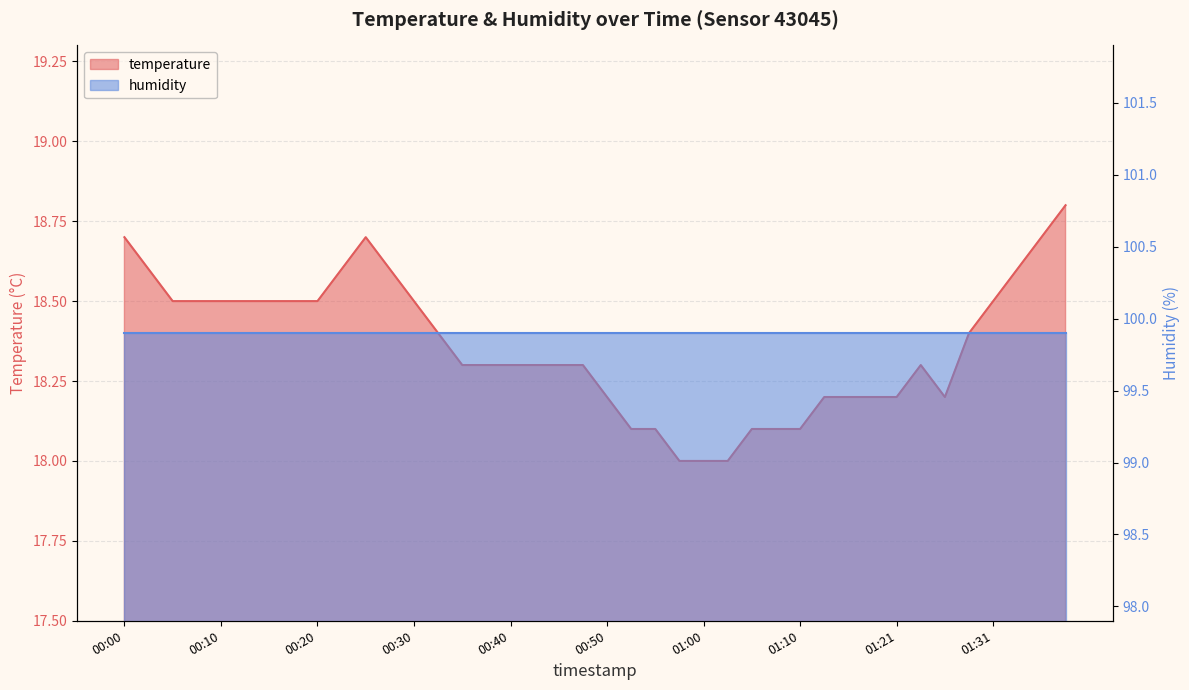

What is the sum of the values at 01:26 and 01:34?

36.8